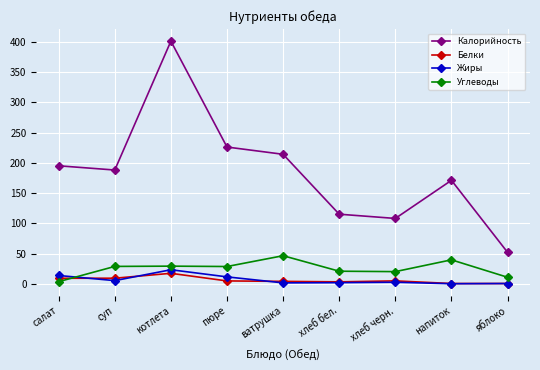

What are all the series names shown in the legend?

Калорийность, Белки, Жиры, Углеводы